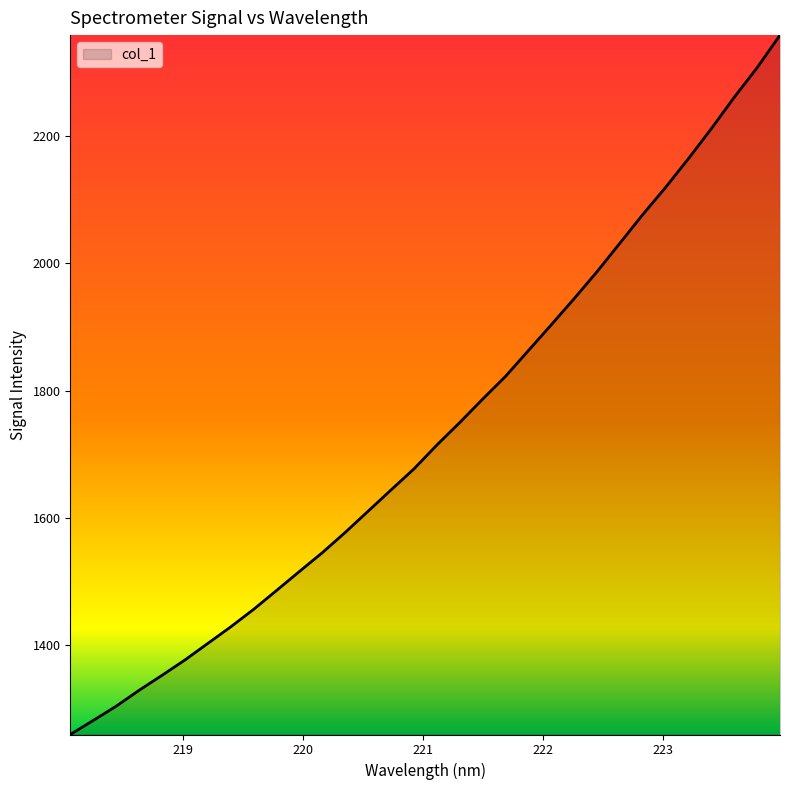

What is the minimum value shown in the chart?

1259.2